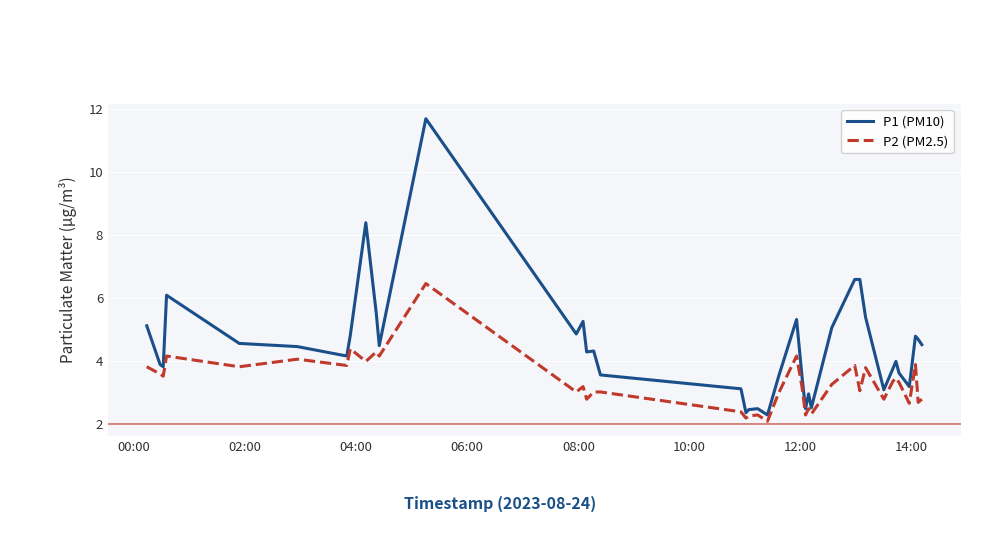

Which series has the largest range (max minus min)?

P1 (PM10)